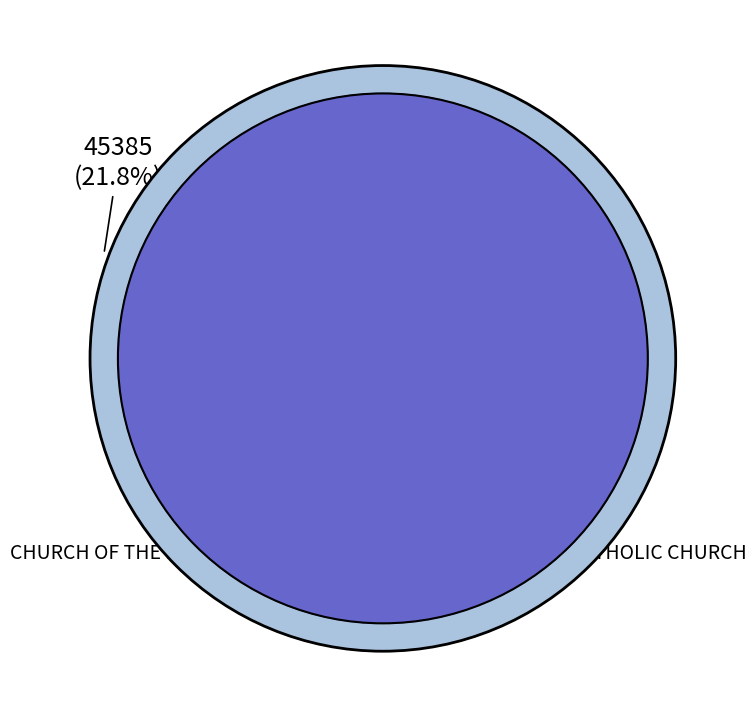

Rank the categories by value from highest to lowest.

CHURCH OF THE RESURRECTION, ST MICHAEL AND ST JOHN CATHOLIC CHURCH